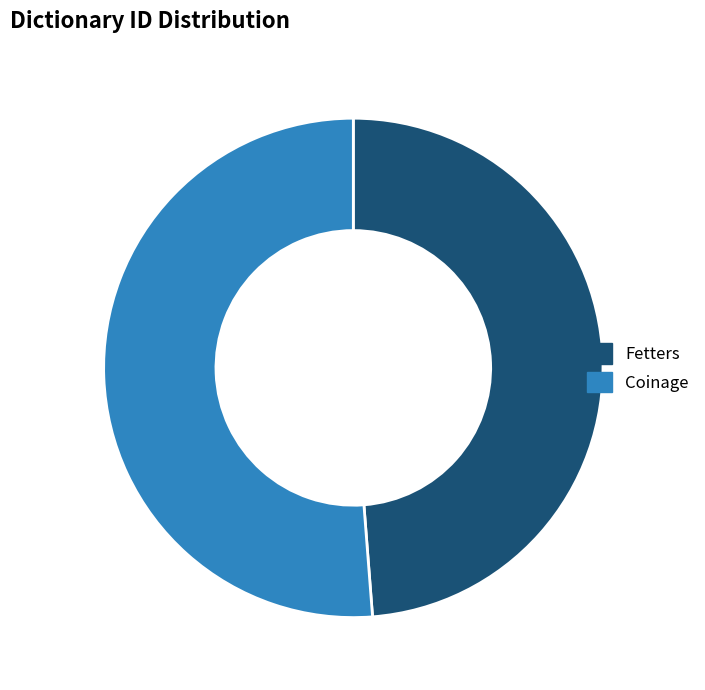

The Fetters slice represents 55% of the pie. True or false?

False